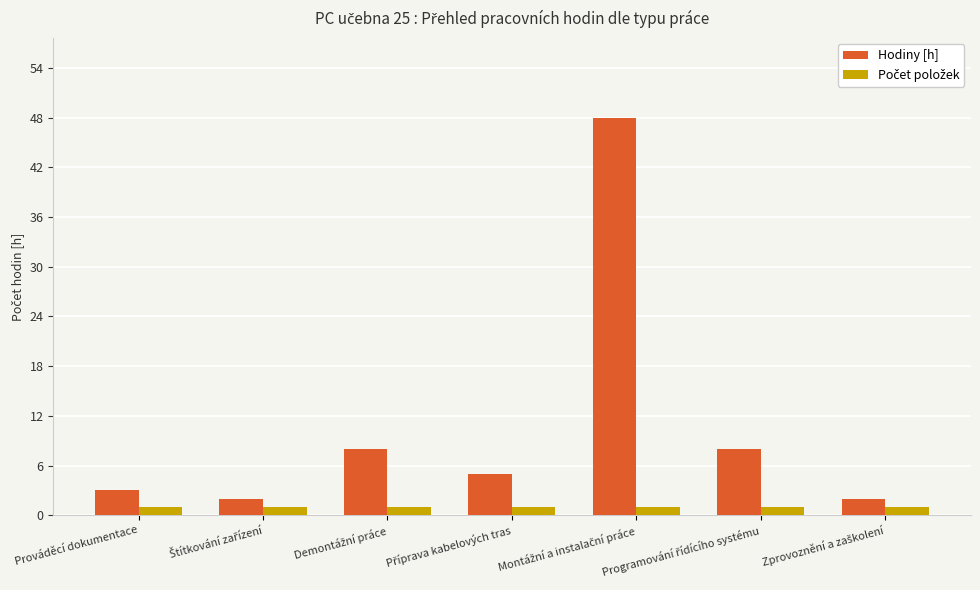

Which series has the largest range (max minus min)?

Hodiny [h]